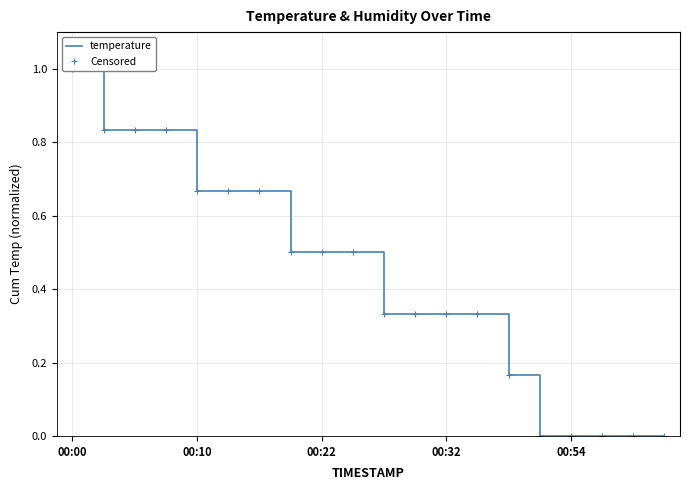

True or false: temperature and Censored intersect in this chart.

False